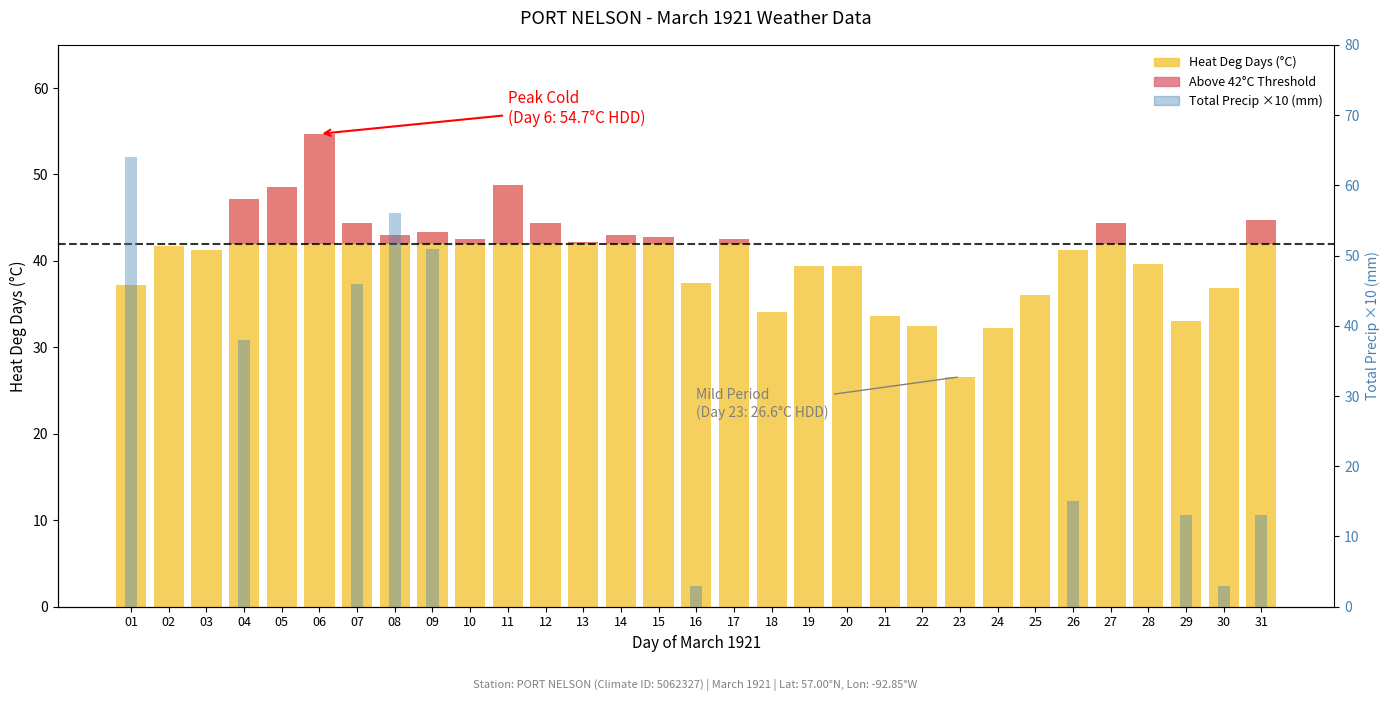

Reading left to right, extract all data points from this chart.

Heat Deg Days (°C): 37.2	41.7	41.3	47.2	48.6	54.7	44.4	43.0	43.3	42.5	48.8	44.4	42.2	43.0	42.8	37.5	42.5	34.1	39.4	39.4	33.6	32.5	26.6	32.2	36.1	41.3	44.4	39.7	33.0	36.9	44.7
Above Threshold (Heat Deg Days): 0.0	0.0	0.0	5.2	6.6	12.7	2.4	1.0	1.3	0.5	6.8	2.4	0.2	1.0	0.8	0.0	0.5	0.0	0.0	0.0	0.0	0.0	0.0	0.0	0.0	0.0	2.4	0.0	0.0	0.0	2.7
Total Precip ×10 (mm): 64.0	0.0	0.0	38.0	0.0	0.0	46.0	56.0	51.0	0.0	0.0	0.0	0.0	0.0	0.0	3.0	0.0	0.0	0.0	0.0	0.0	0.0	0.0	0.0	0.0	15.0	0.0	0.0	13.0	3.0	13.0